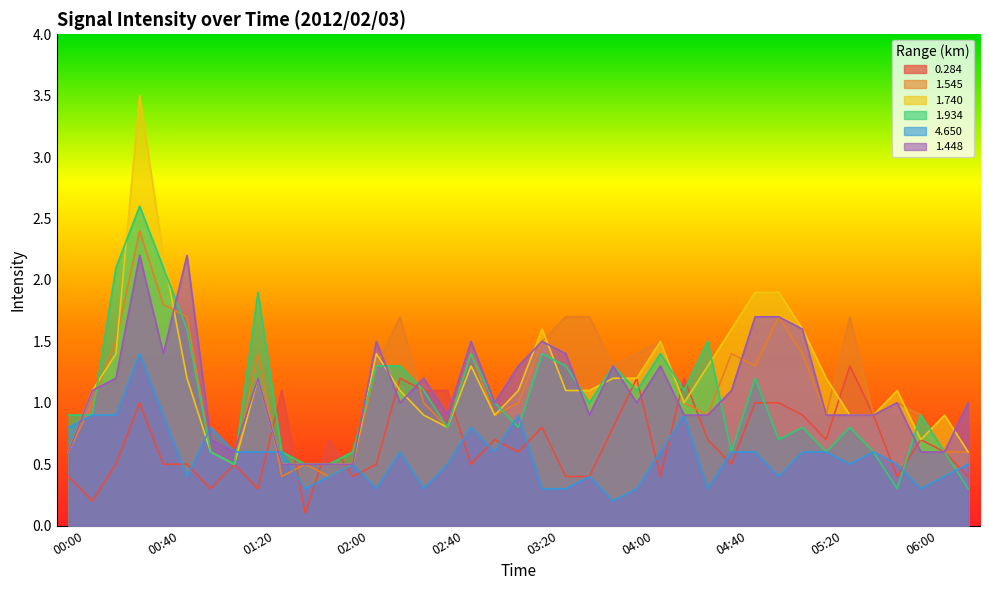

At which label does 1.448 first exceed 1?

00:10